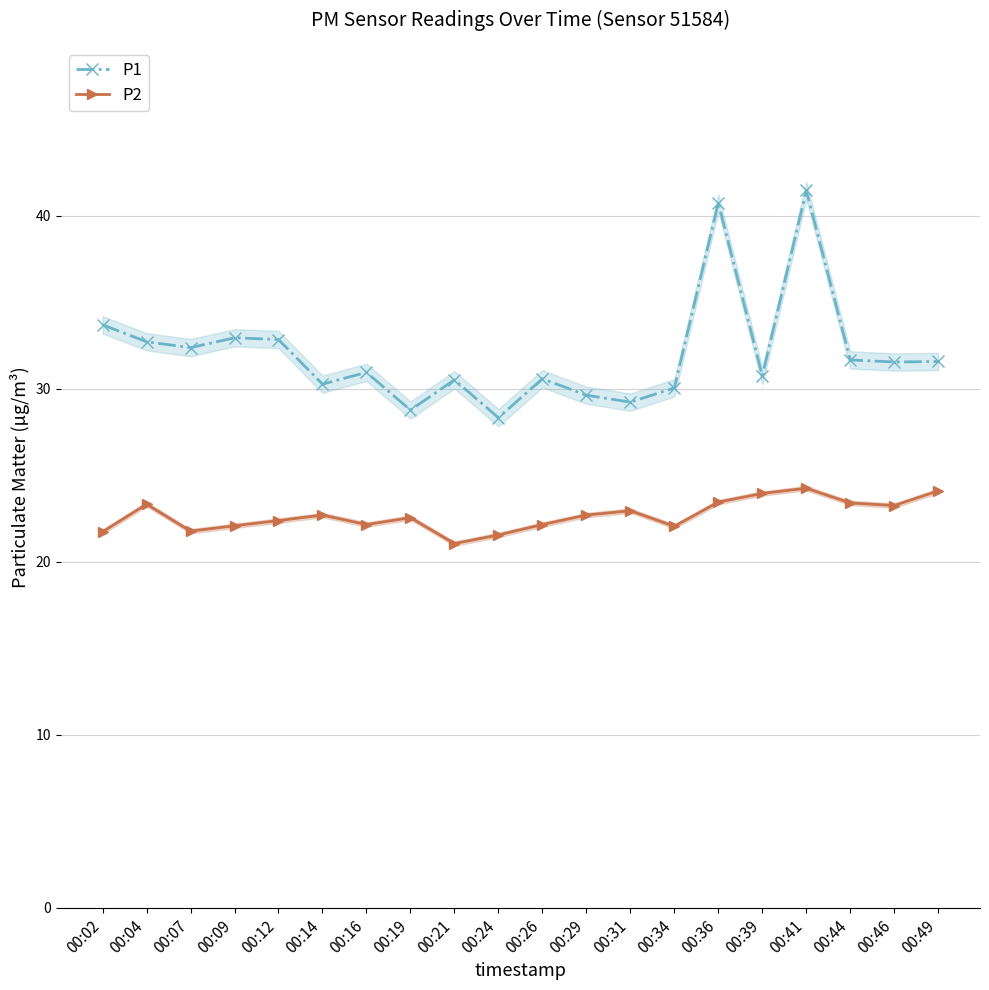

What is the minimum value shown in the chart?

21.1